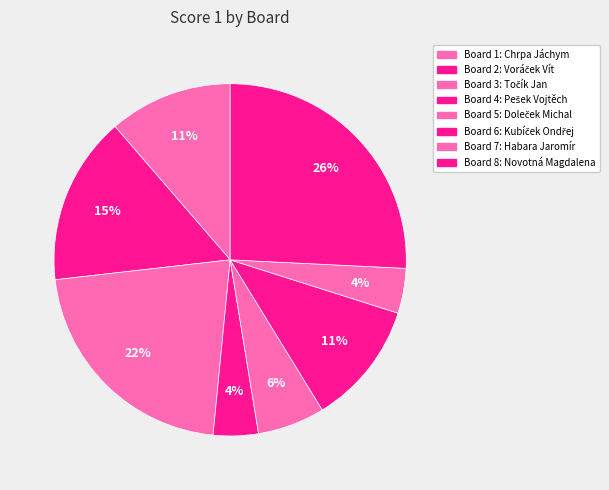

Count the number of slices in the pie.

8